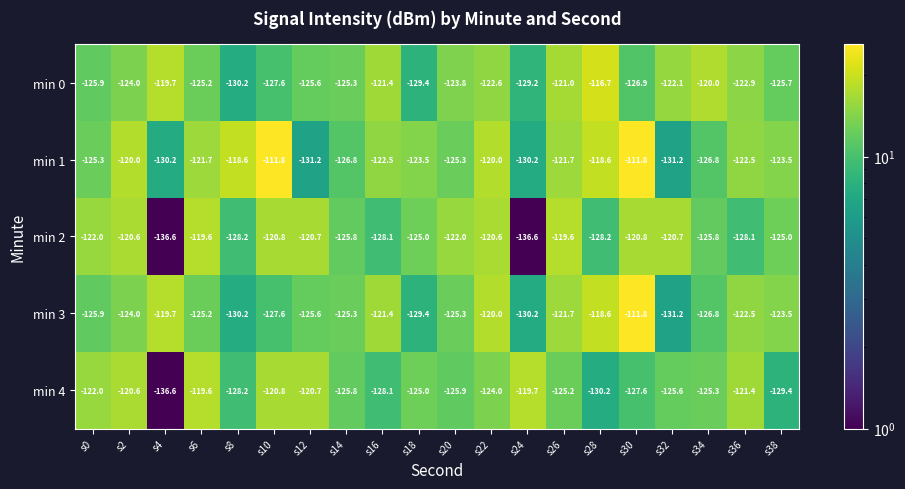

What is the difference between the highest and lowest values at s36?

6.7